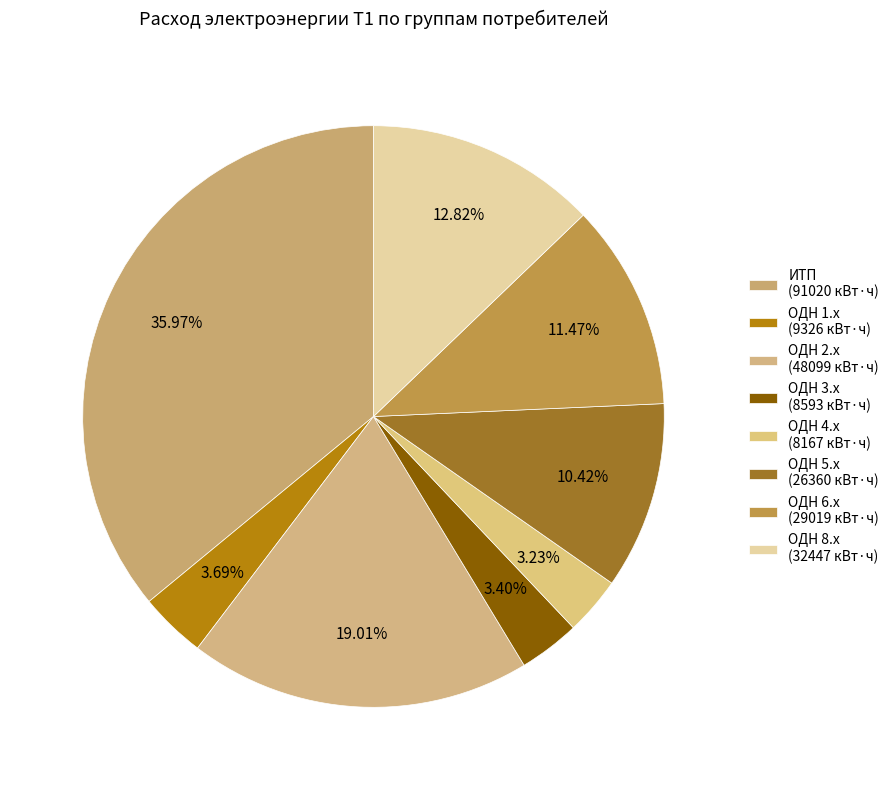

Count the number of slices in the pie.

8